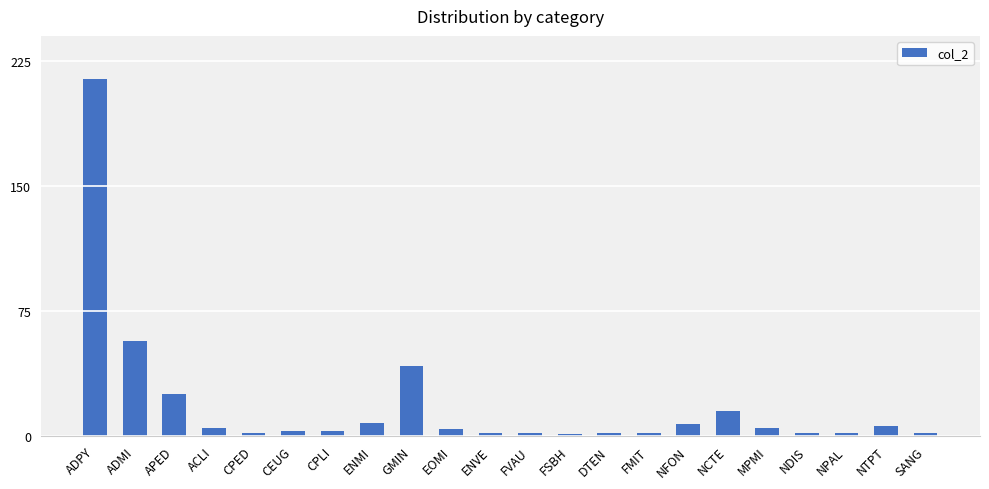

Count the number of data series in this chart.

1